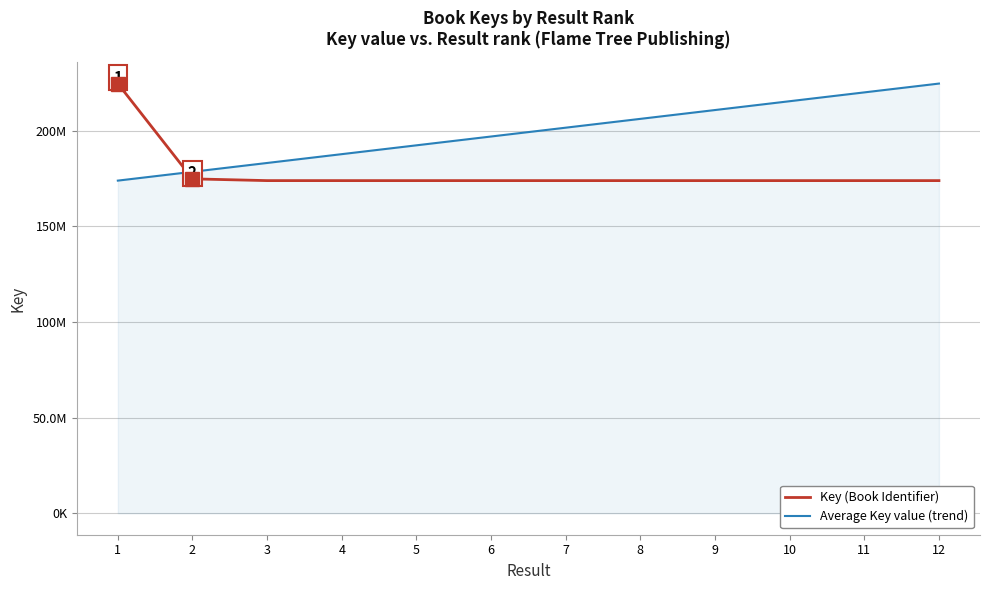

What is the value of the Key (Book Identifier) point at the 7th from the left?

173890825.0